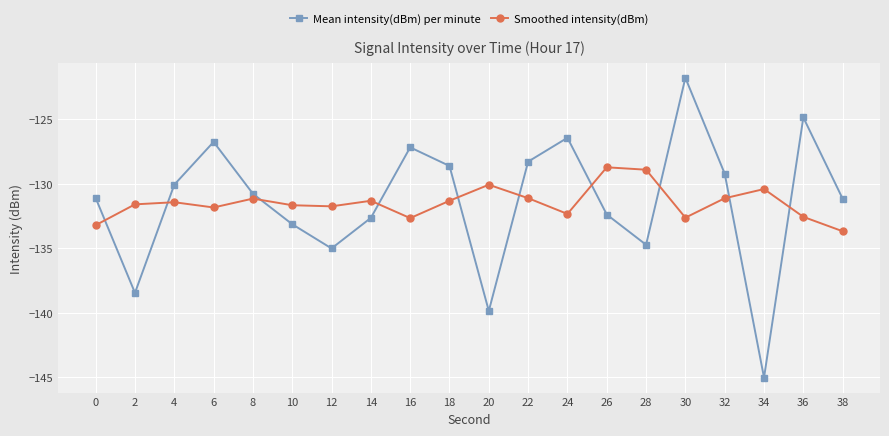

Where do Smoothed intensity(dBm) and Mean intensity(dBm) per minute first cross each other?

0 and 2